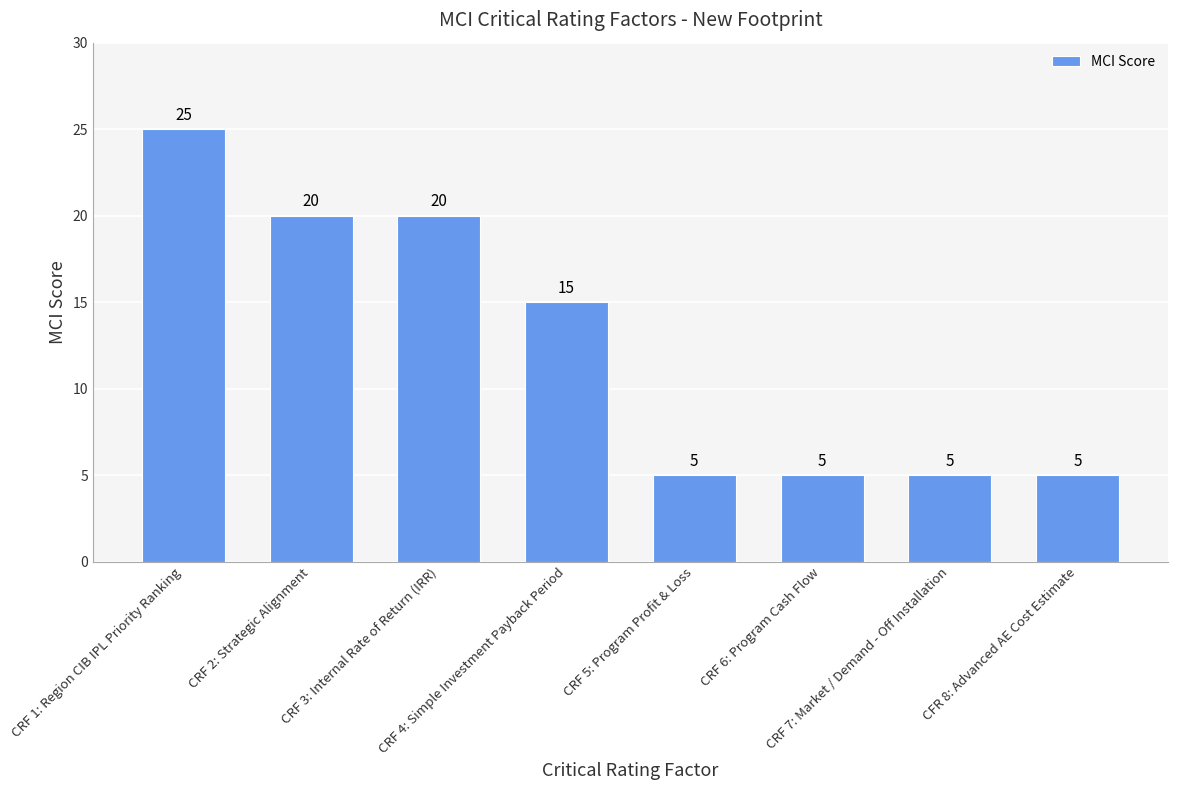

What is the label of the 3rd bar from the left?

CRF 3: Internal Rate of Return (IRR)